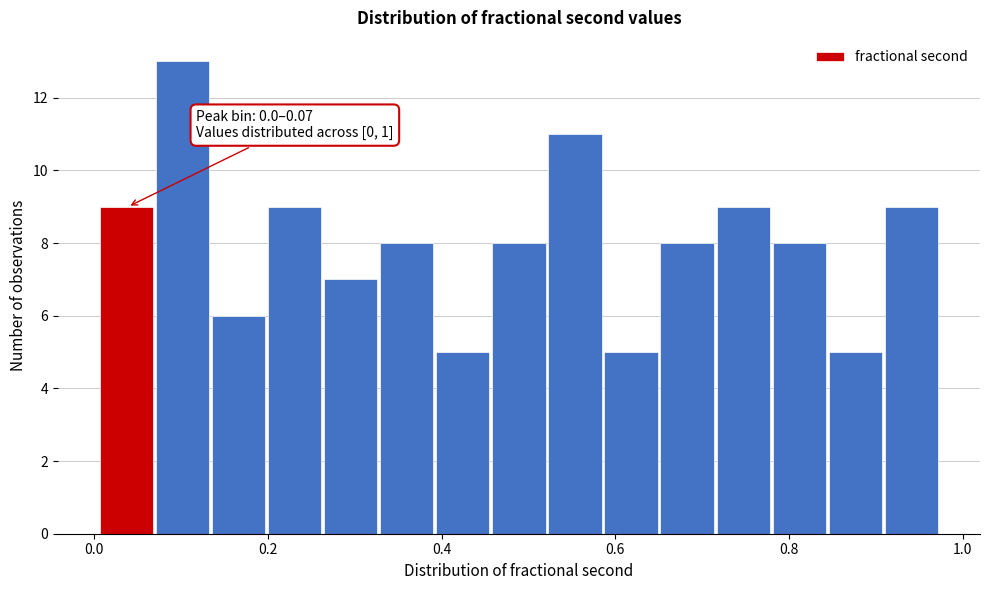

Read against the x-axis, roughly where is the centre of the tallest bar?

0.10